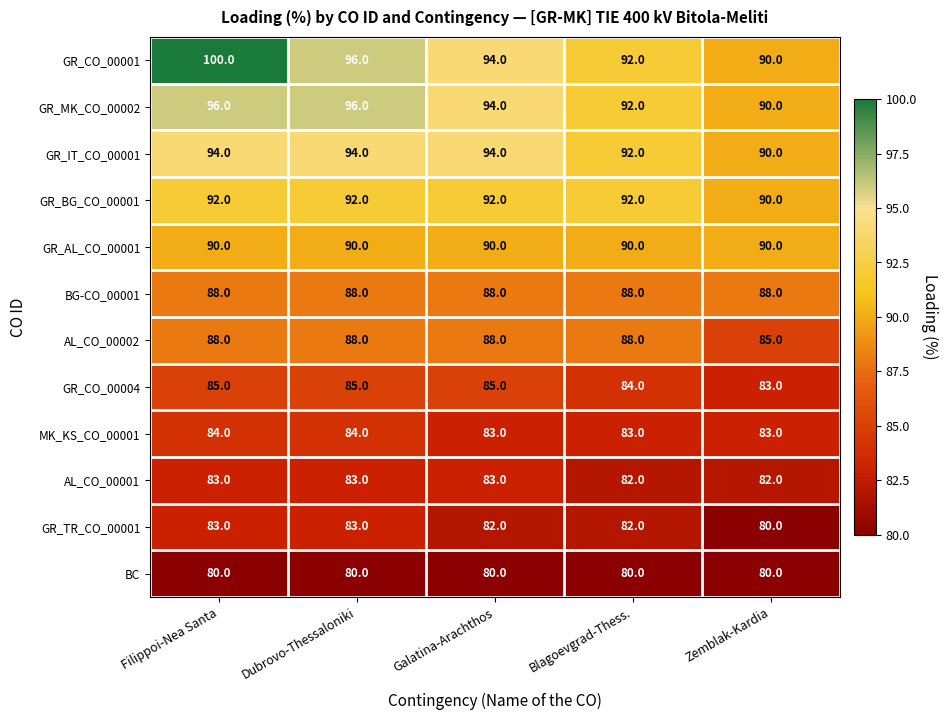

Which series has the widest spread of values?

GR_CO_00001